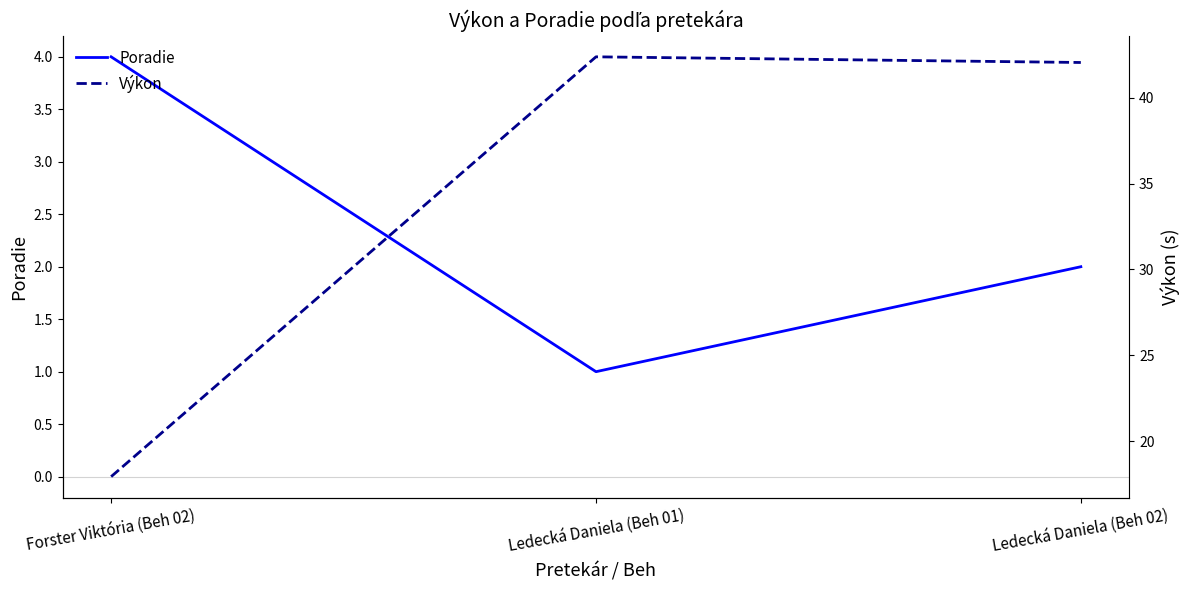

The Poradie series shows 6.9 at Forster Viktória (Beh 02). True or false?

False